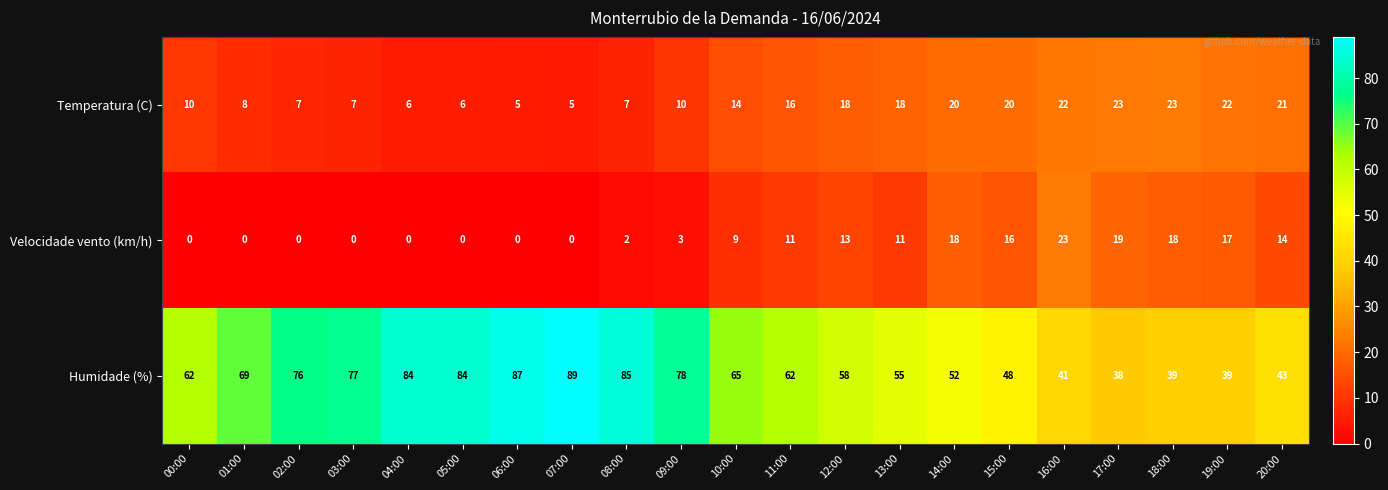

What is the approximate value of Velocidade vento (km/h) at 17:00, to the nearest 10?

20